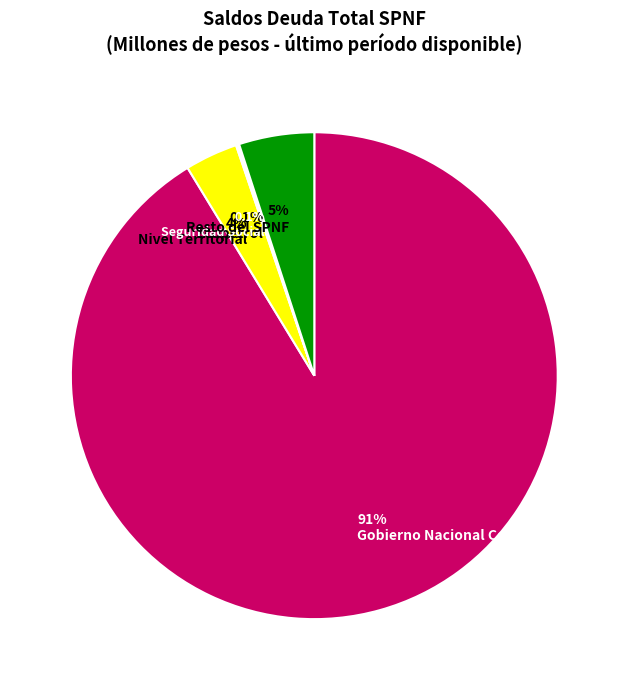

Which category has the biggest portion of the pie?

Gobierno Nacional Central